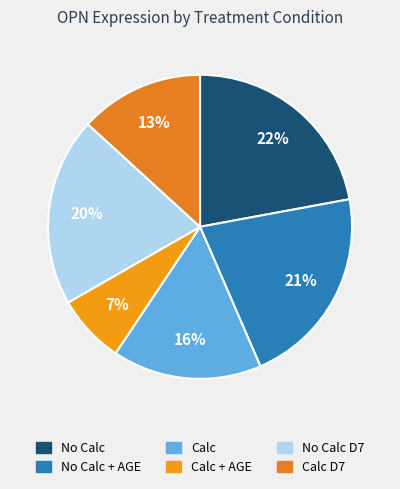

Count the number of slices in the pie.

6